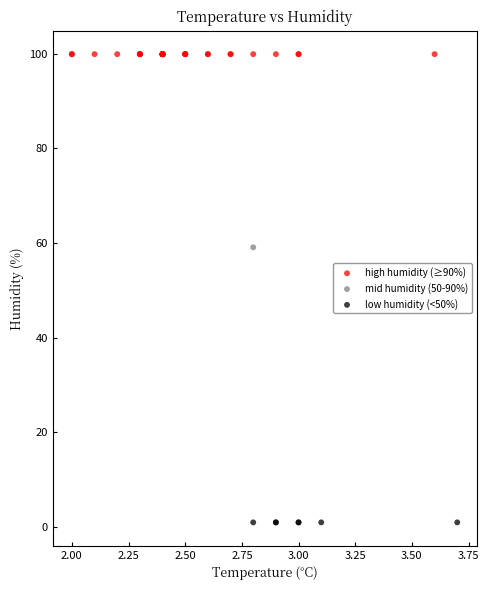

Which series contains the highest Y value?

high humidity (≥90%)